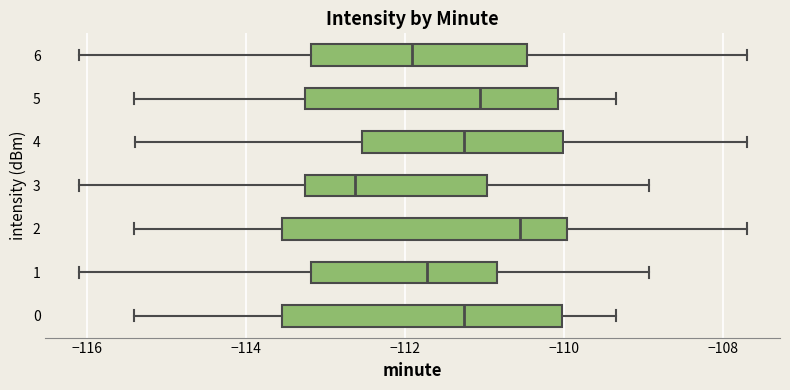

Which box's median line is the furthest to the right?

2